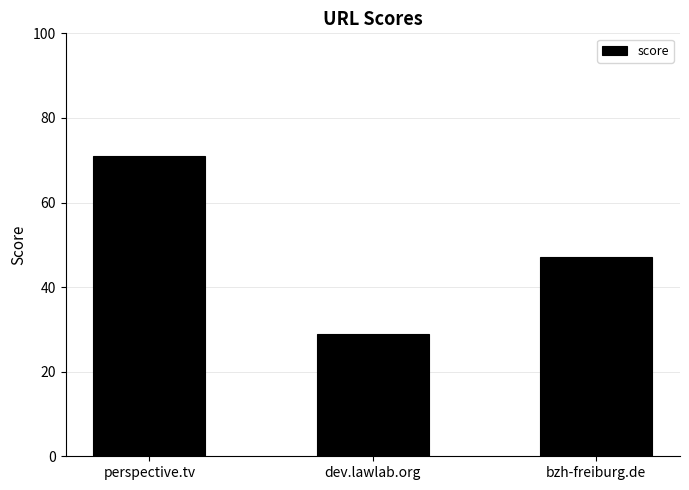

The chart shows a value of 77 at bzh-freiburg.de. True or false?

False